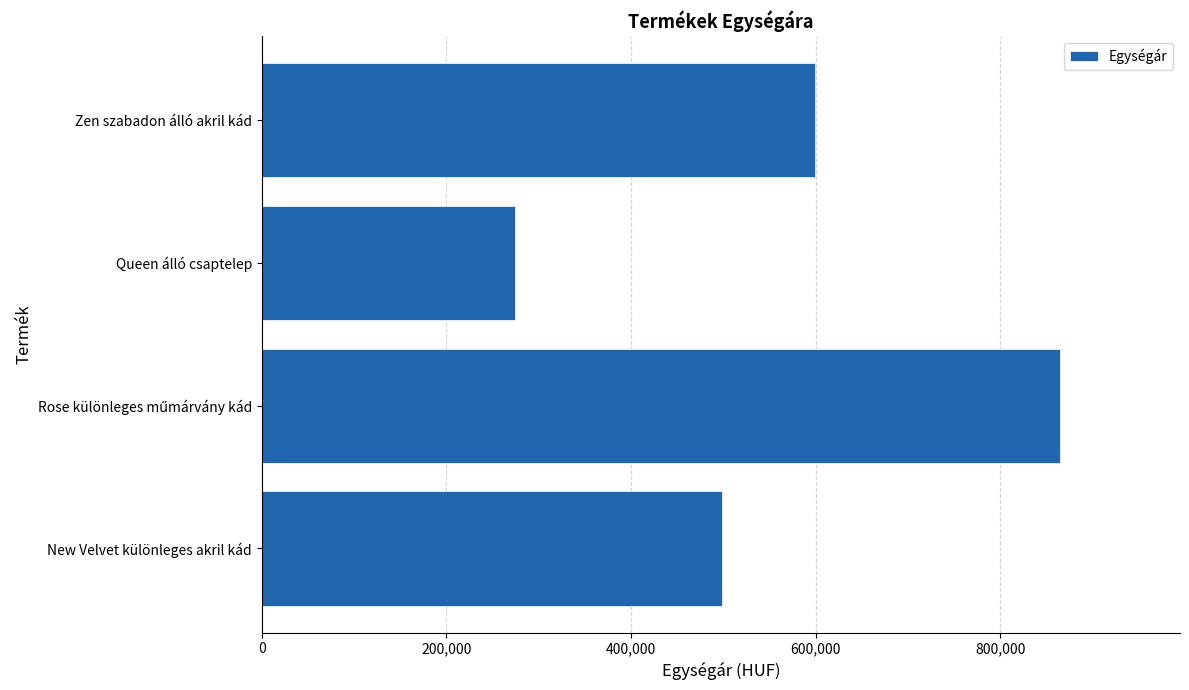

Does the chart contain stacked bars?

No